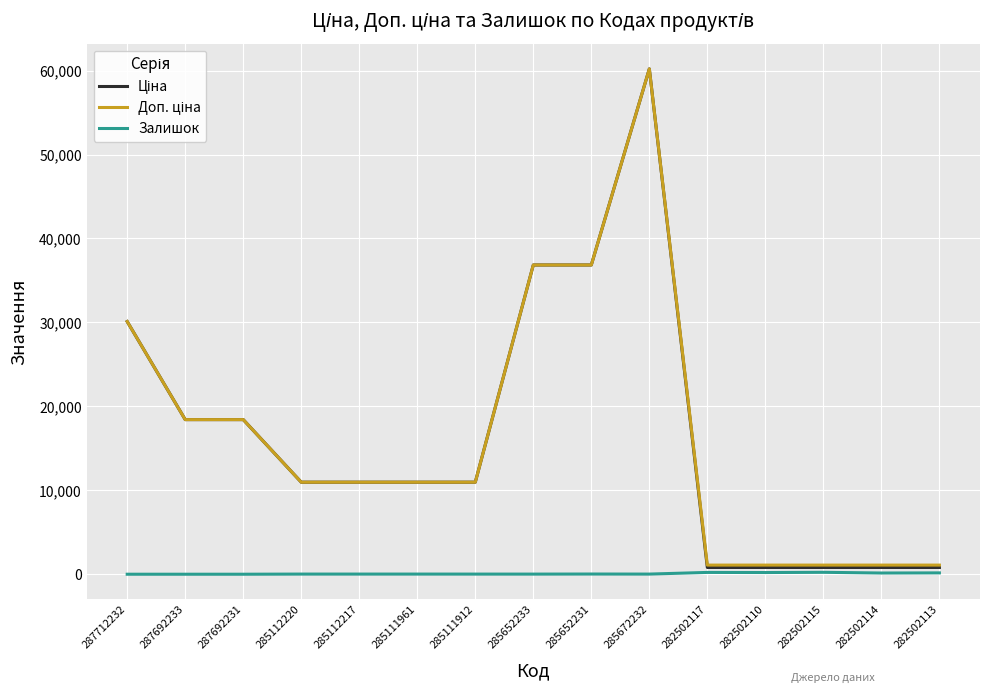

At how many categories does at least one series exceed 27172?

4